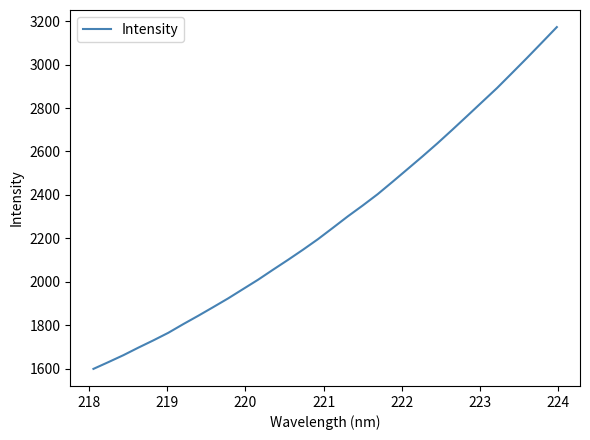

How many lines are shown in the chart?

1